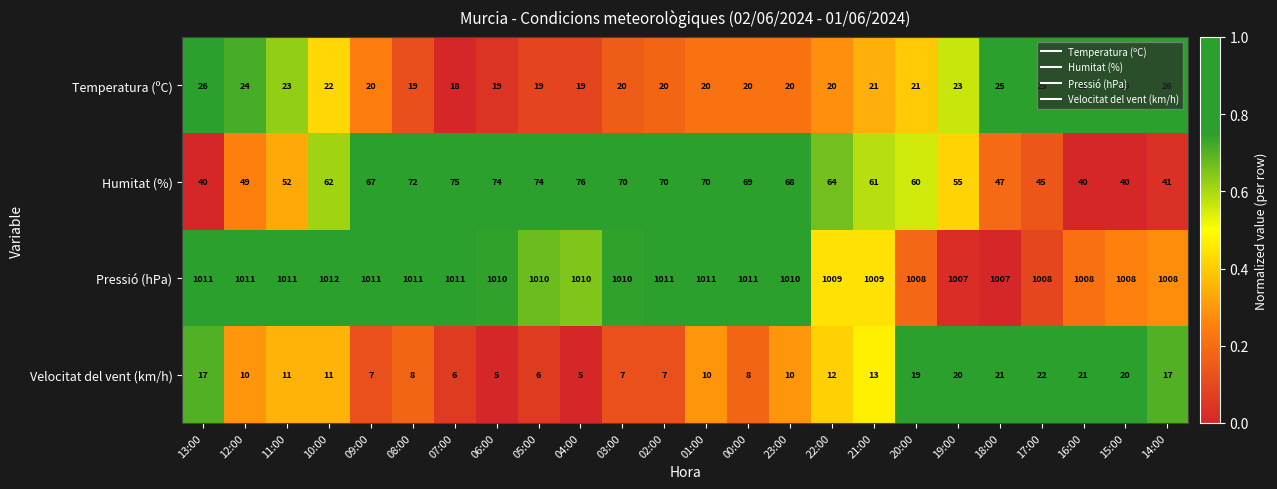

What is the difference between the highest and lowest values at 17:00?

986